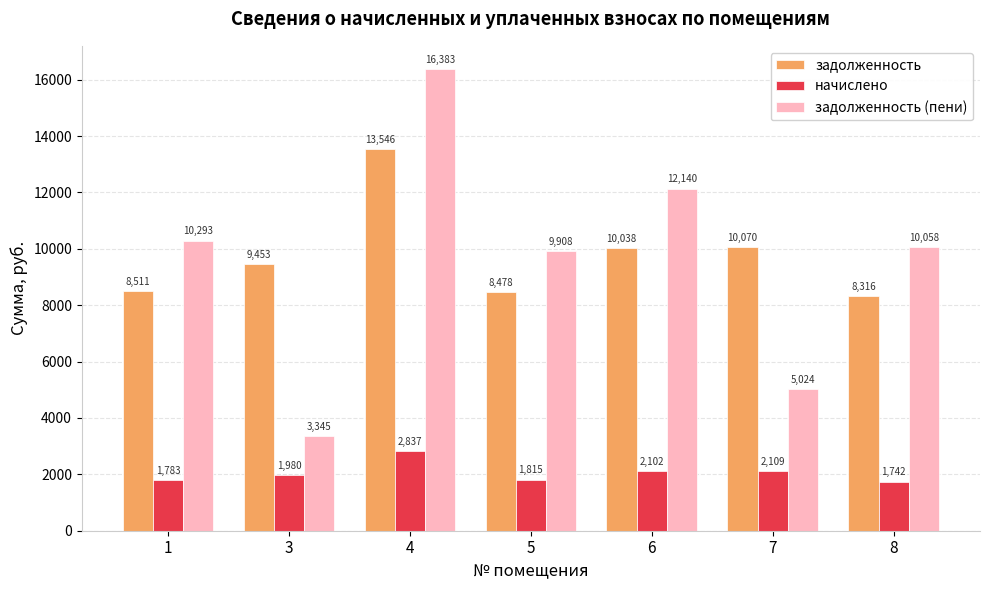

At 3, list the series in order from smallest to largest.

начислено, задолженность (пени), задолженность